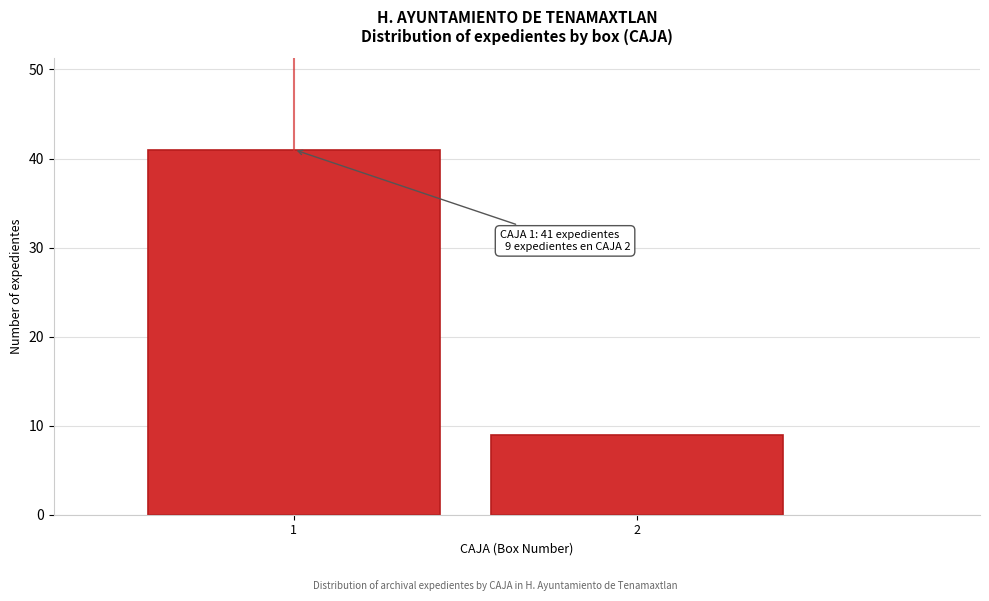

Reading left to right, transcribe all the data shown in this chart.

1=41	2=9